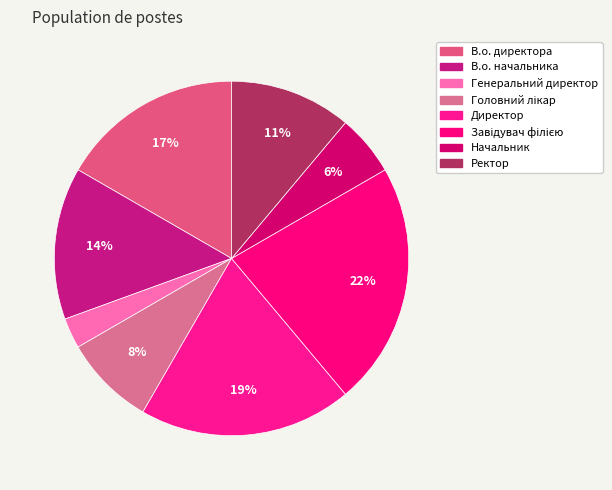

How many segments does this pie chart have?

8